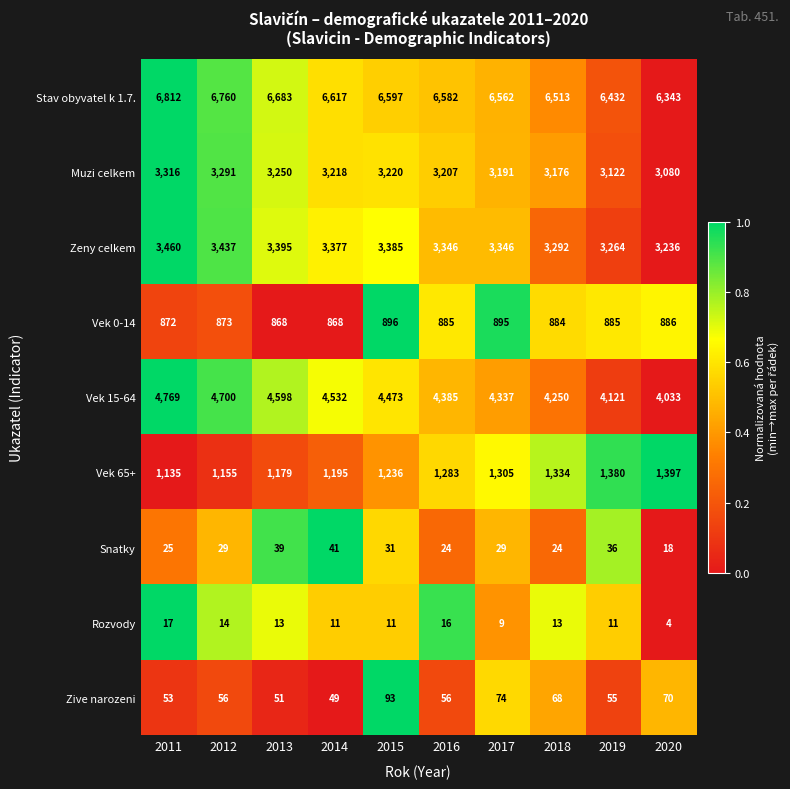

What is the average value of the Rozvody series?

12